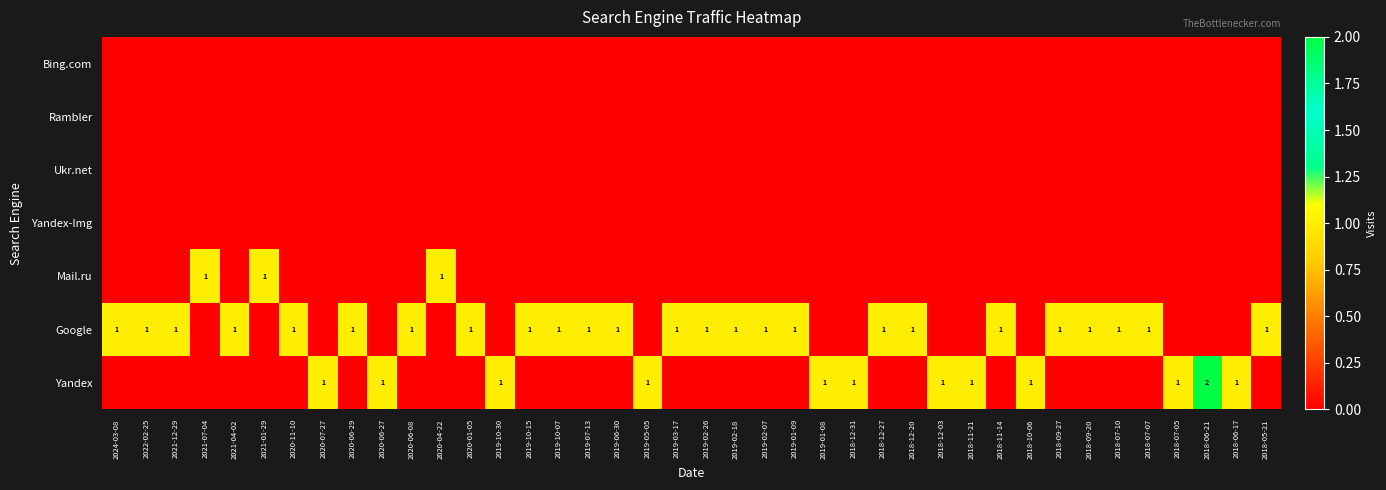

True or false: Yandex has a value of 1 at 2018-07-05.

True